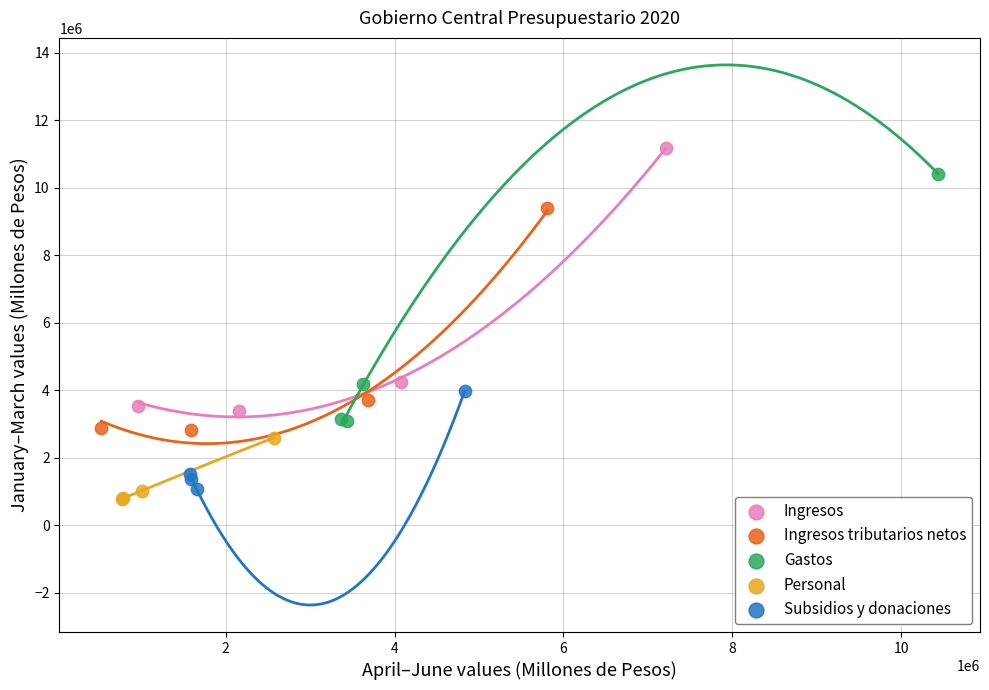

Which series has the largest Y range (max minus min)?

Ingresos